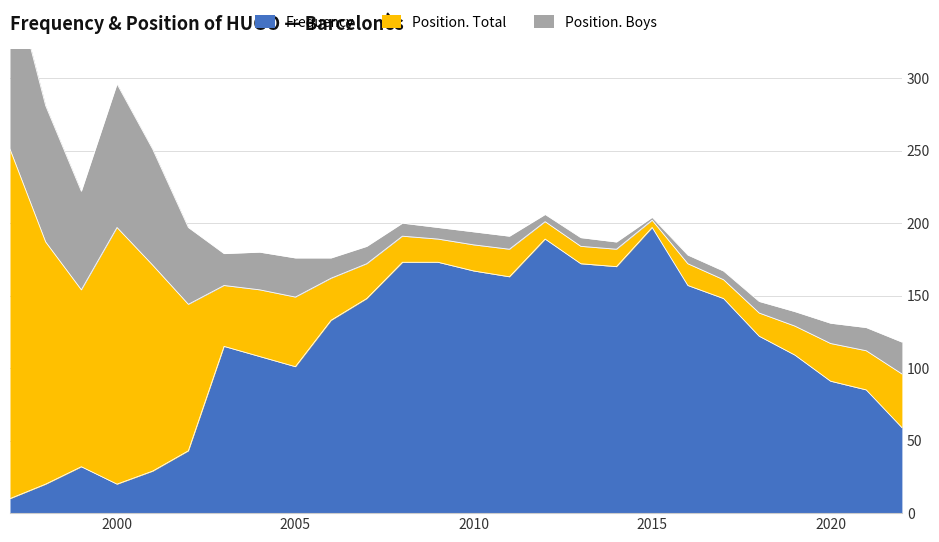

Reading left to right, list all the values displayed in this chart.

Frequency: 10	20	32	20	29	43	115	108	101	133	148	173	173	167	163	189	172	170	197	157	148	122	109	91	85	59
Position. Total: 241	167	122	177	142	101	42	46	48	29	24	18	16	18	19	12	12	12	5	15	13	16	20	26	27	37
Position. Boys: 125	94	68	99	80	53	22	26	27	14	12	9	8	9	9	5	6	5	2	6	6	8	10	14	16	22